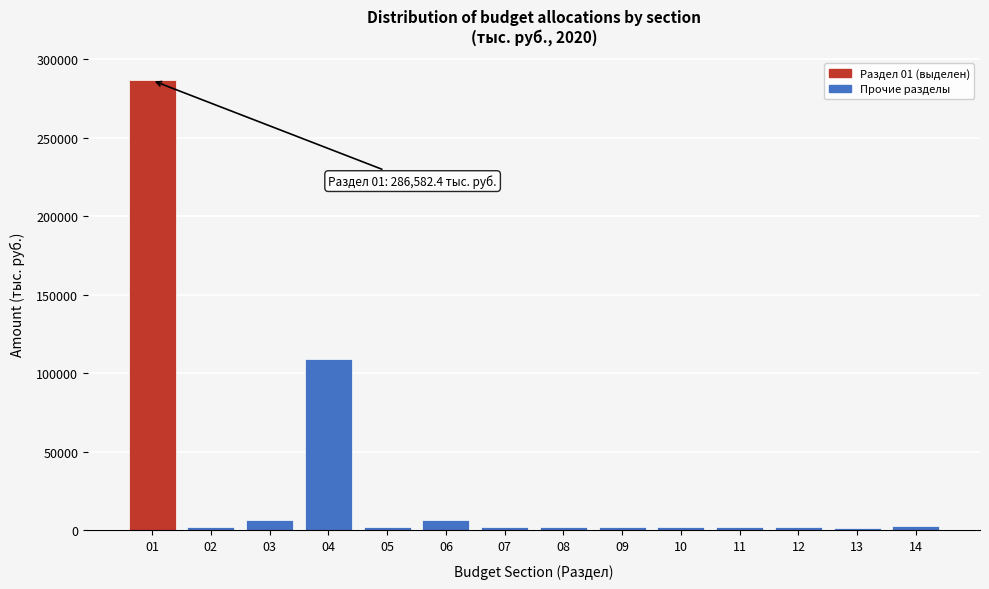

What is the average value?

30884.6